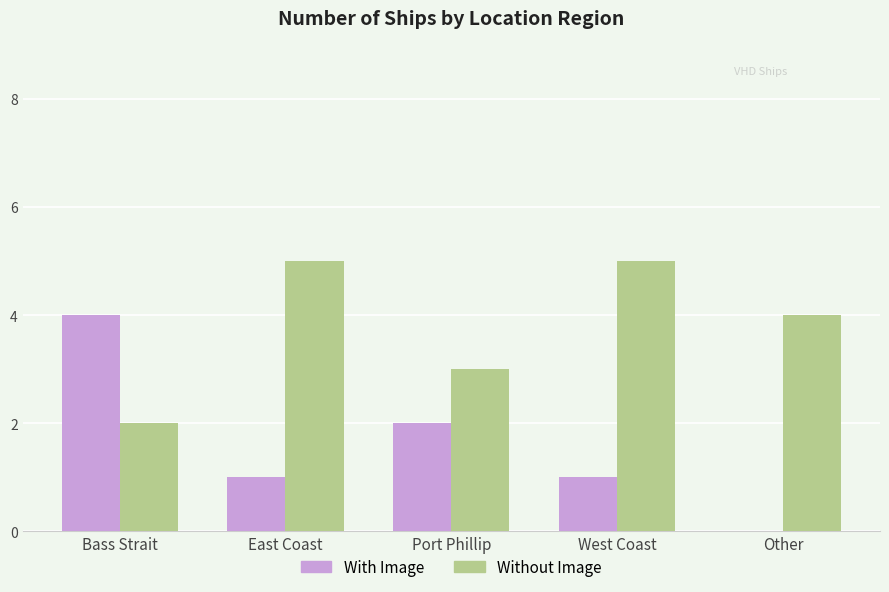

The value of Without Image at East Coast is 8. True or false?

False